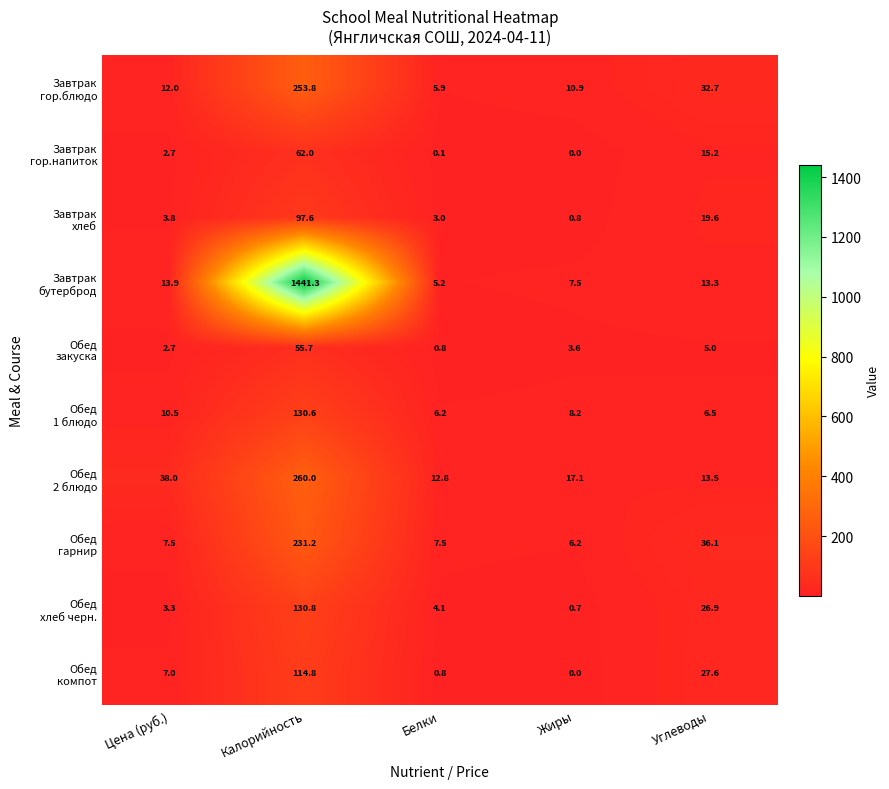

What is the difference between the highest and lowest values at Калорийность?

1385.6